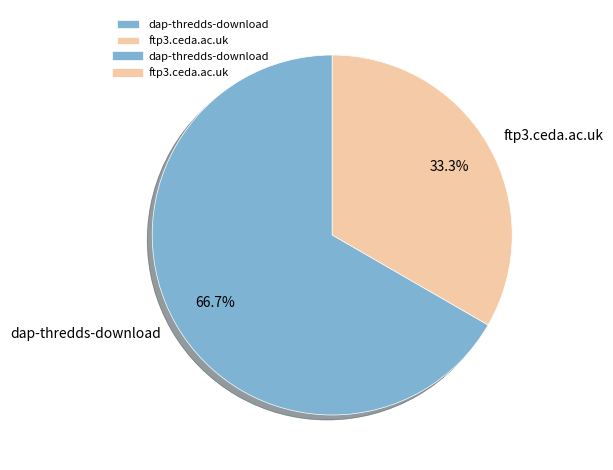

Which category has the biggest portion of the pie?

dap-thredds-download